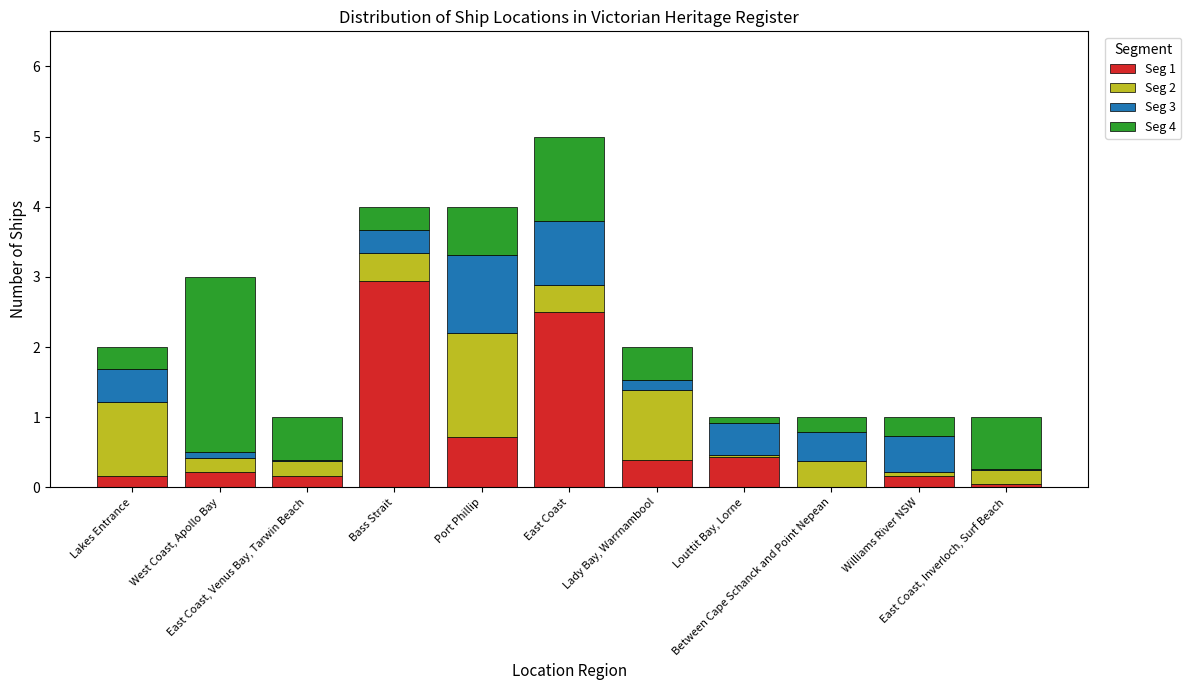

What is the maximum value for Seg 1?

2.9